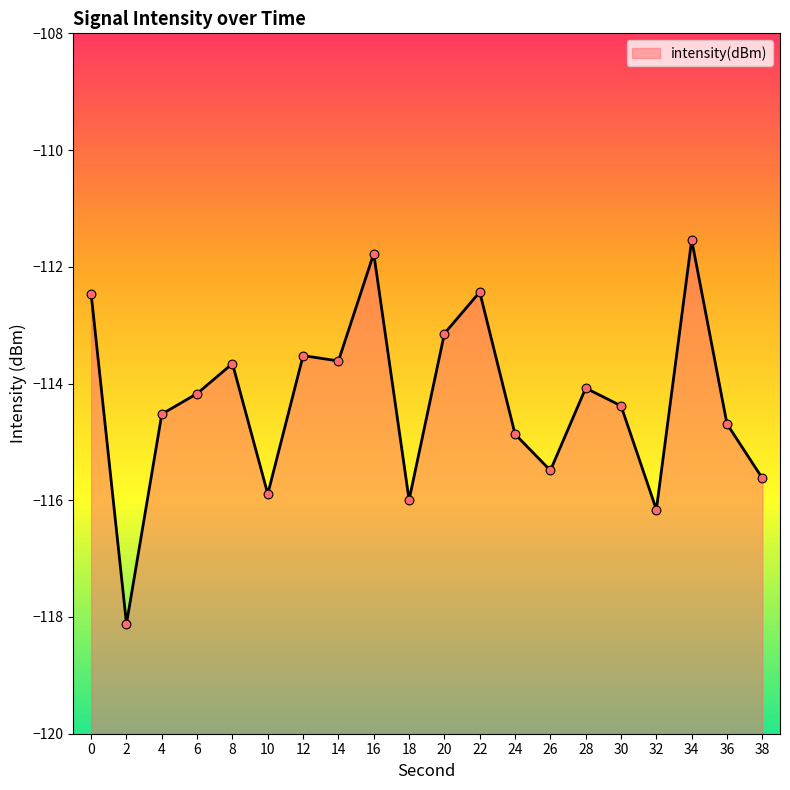

What is the change in value from 6 to 30?

-0.2